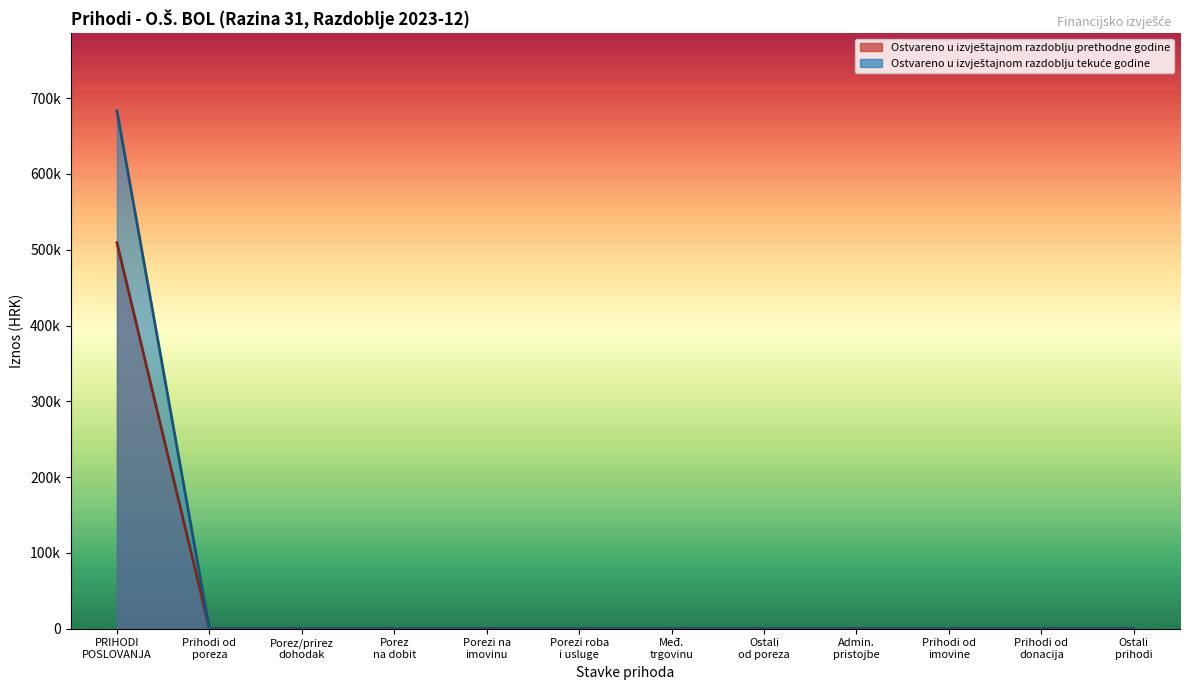

What is the label of the 9th point from the left?

Admin. pristojbe